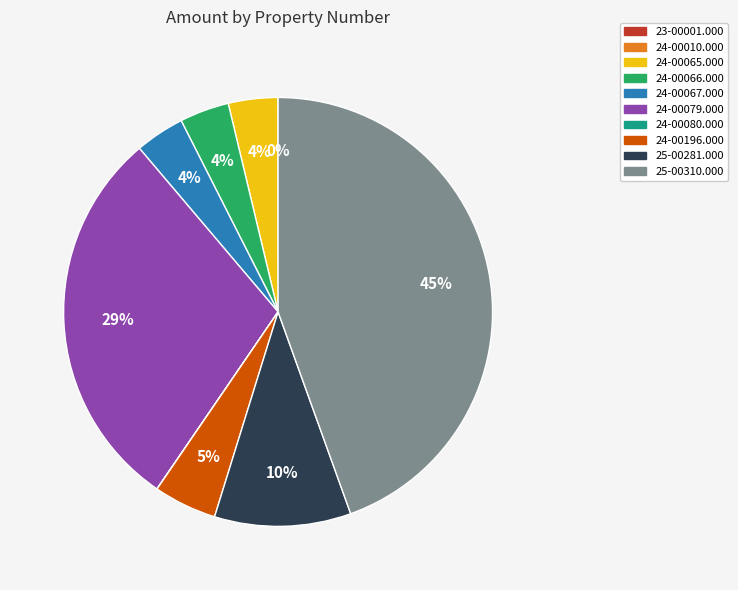

Which category has the biggest portion of the pie?

25-00310.000